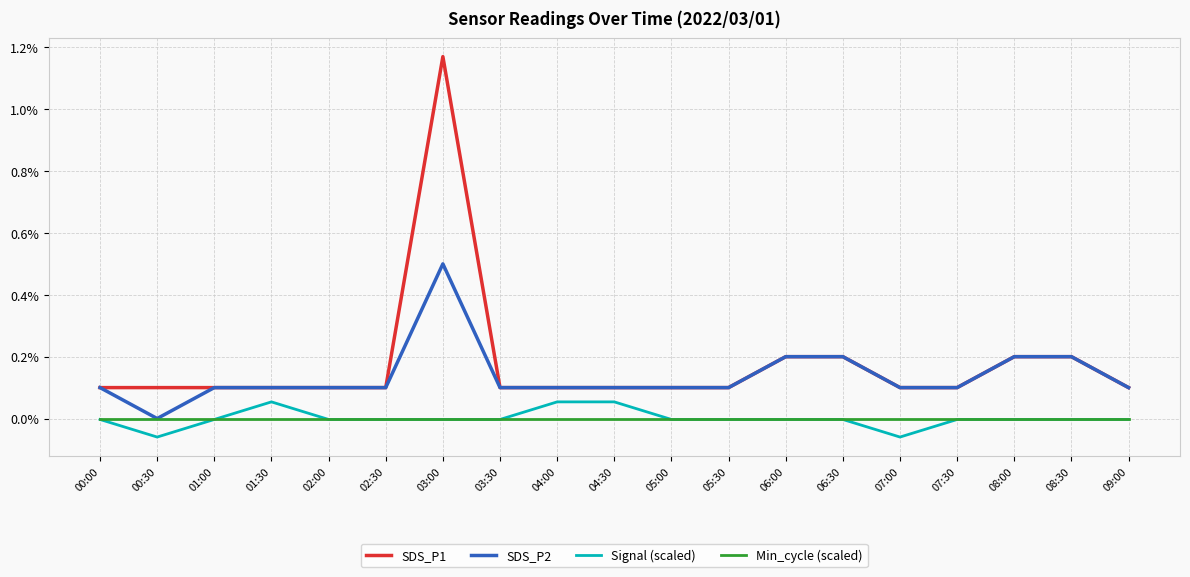

Which series has the widest spread of values?

SDS_P1